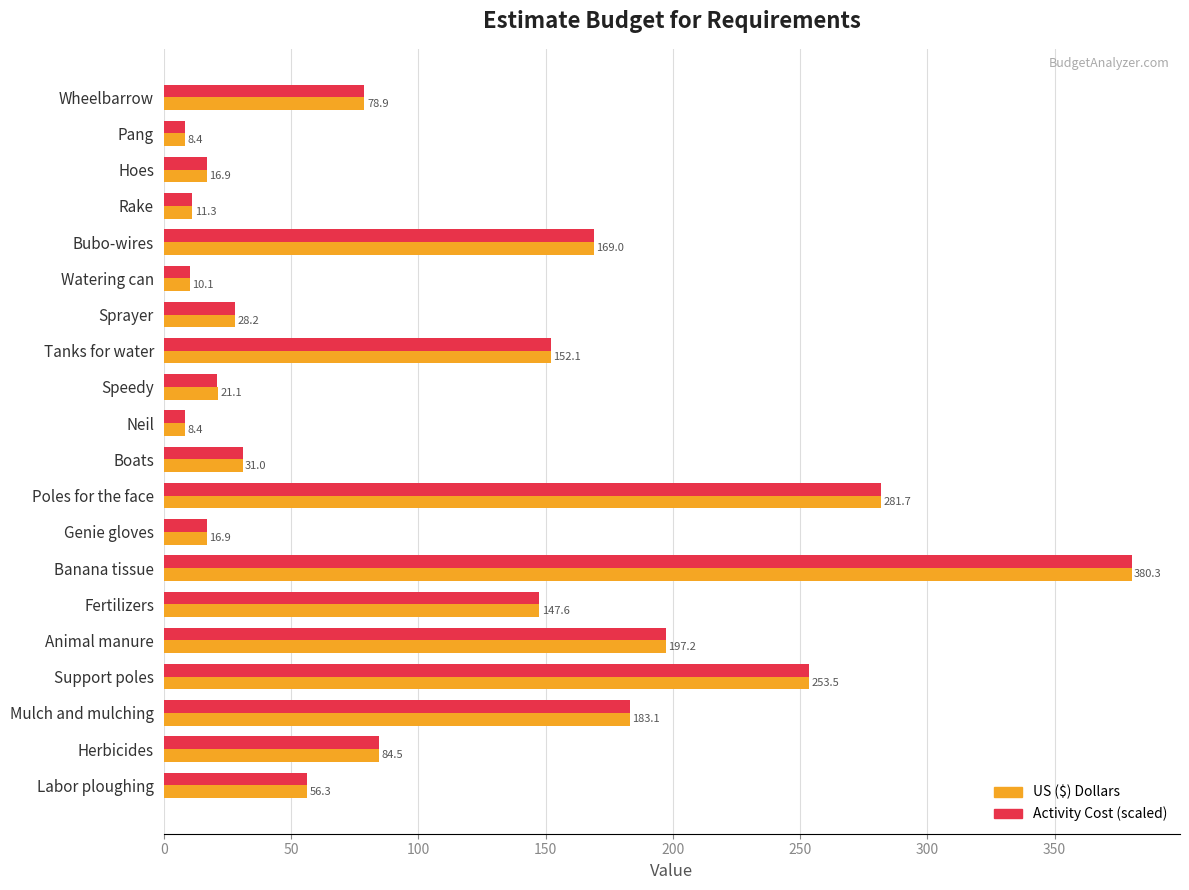

What is the difference between the second highest and minimum values in the Activity Cost (scaled) series?

273.2